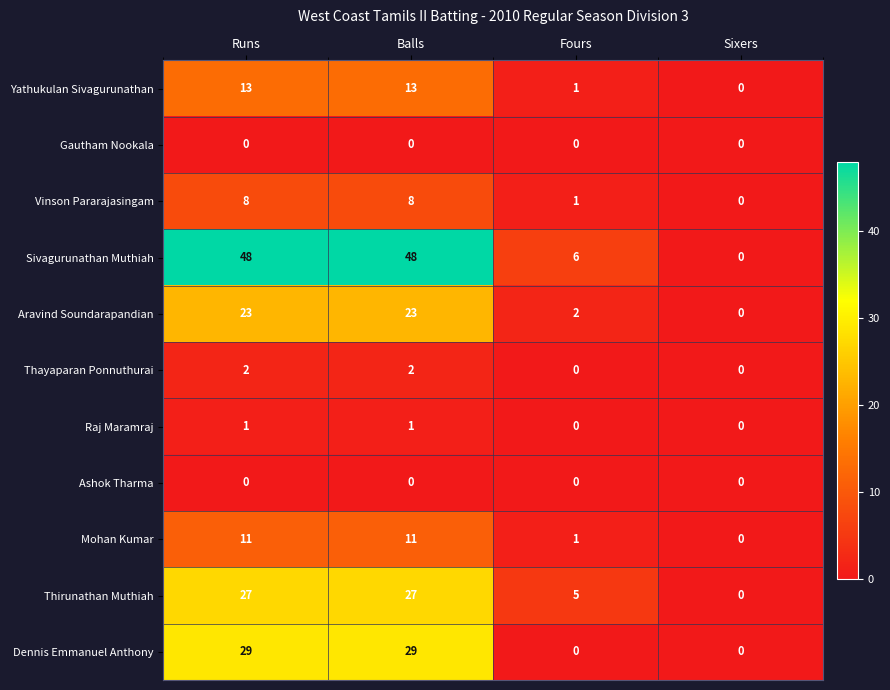

Is it true that Mohan Kumar equals 7 at Runs?

False